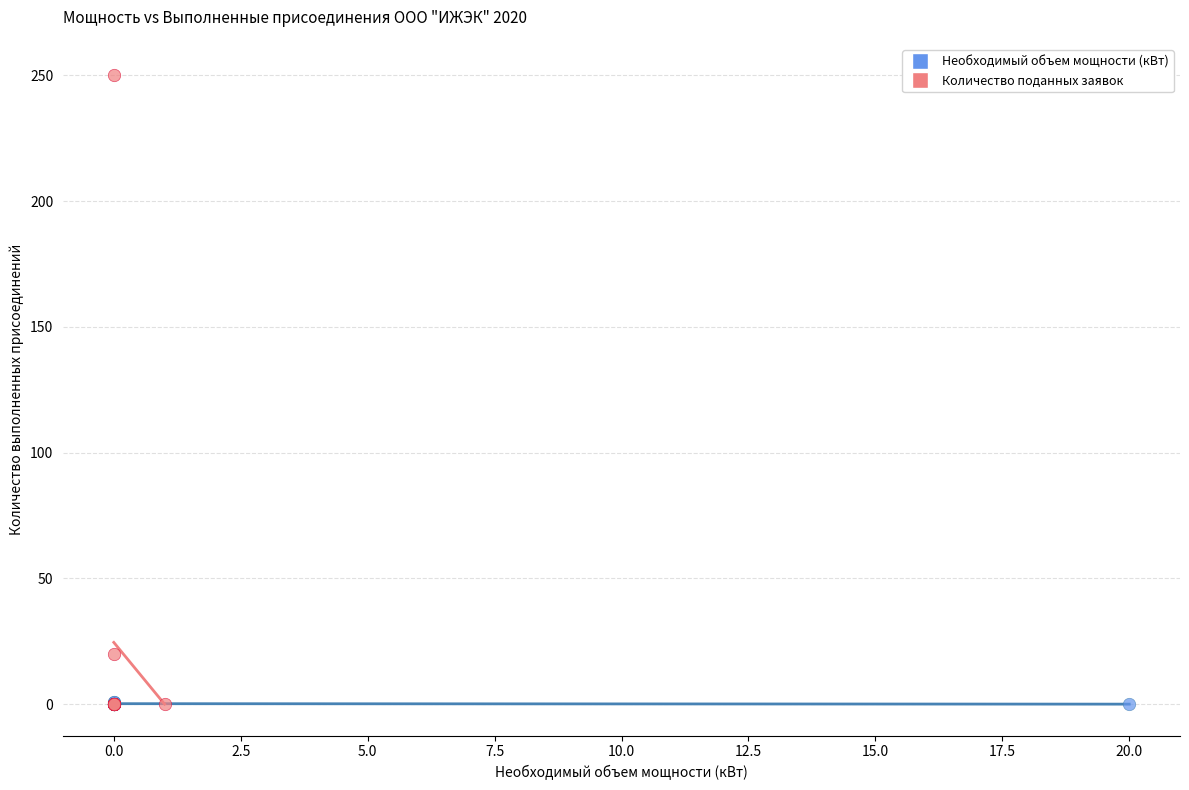

Which series has the widest spread of Y values?

Количество поданных заявок